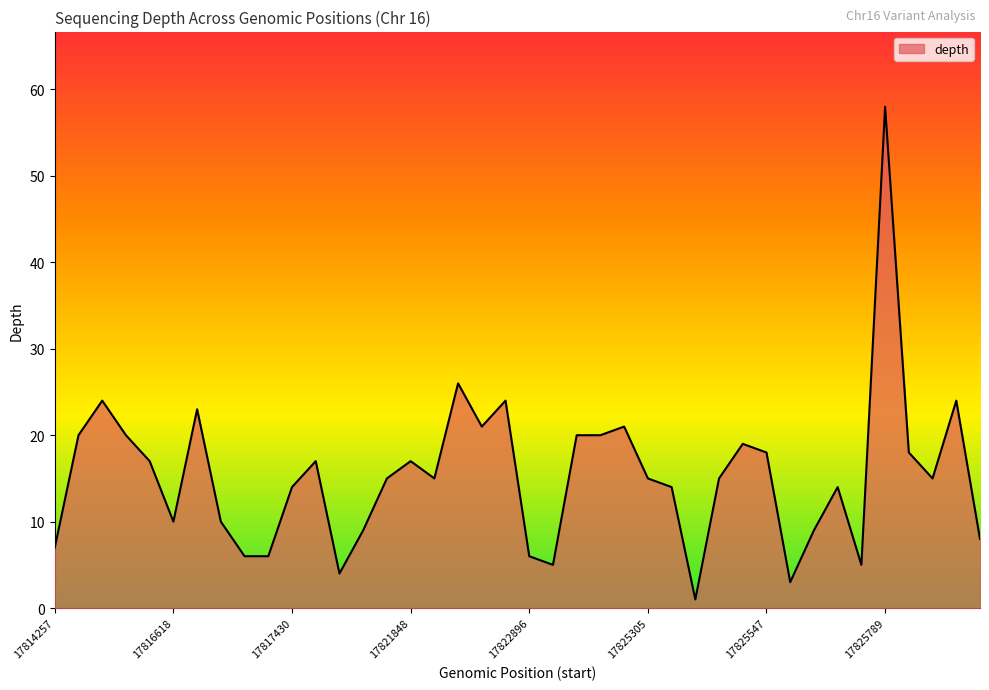

What is the maximum value shown in the chart?

58